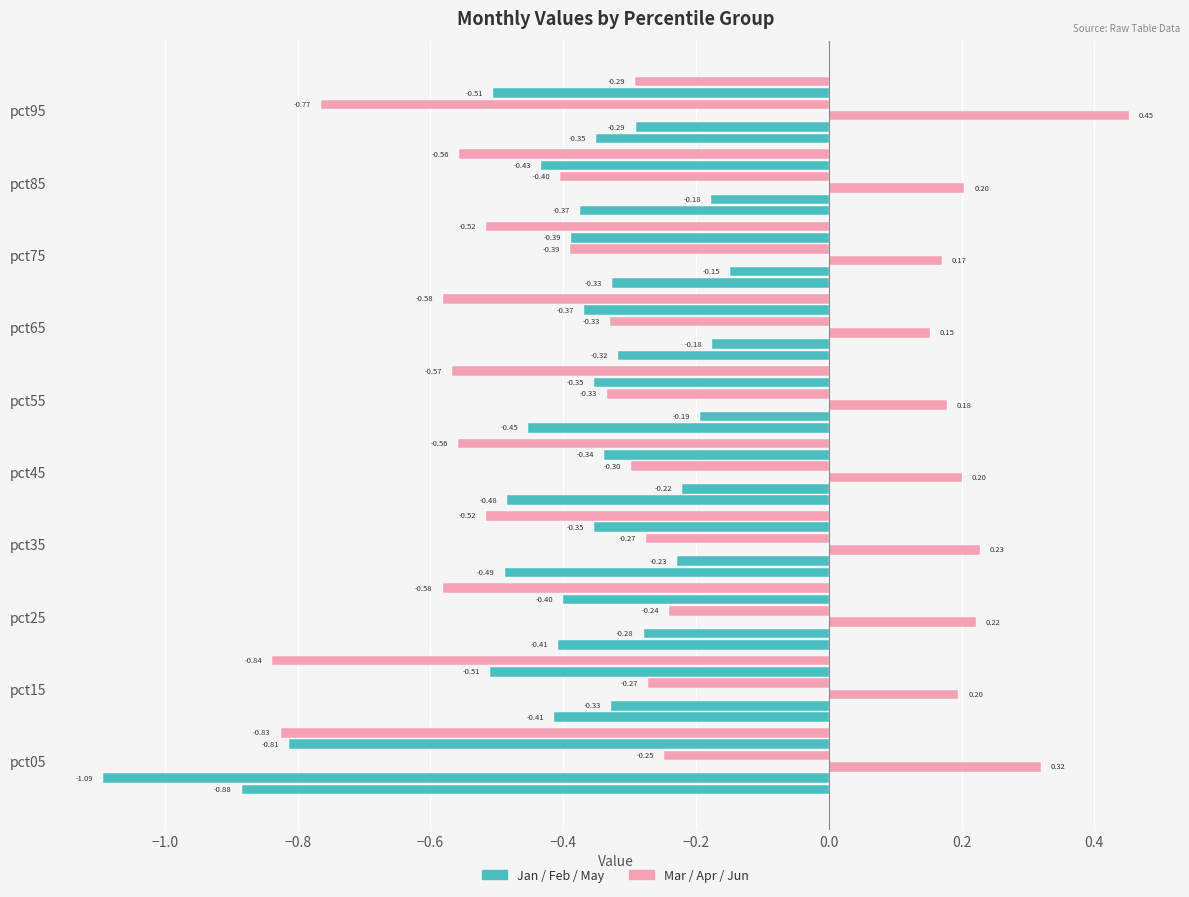

True or false: Jun has a value of -1.0 at pct25.

False